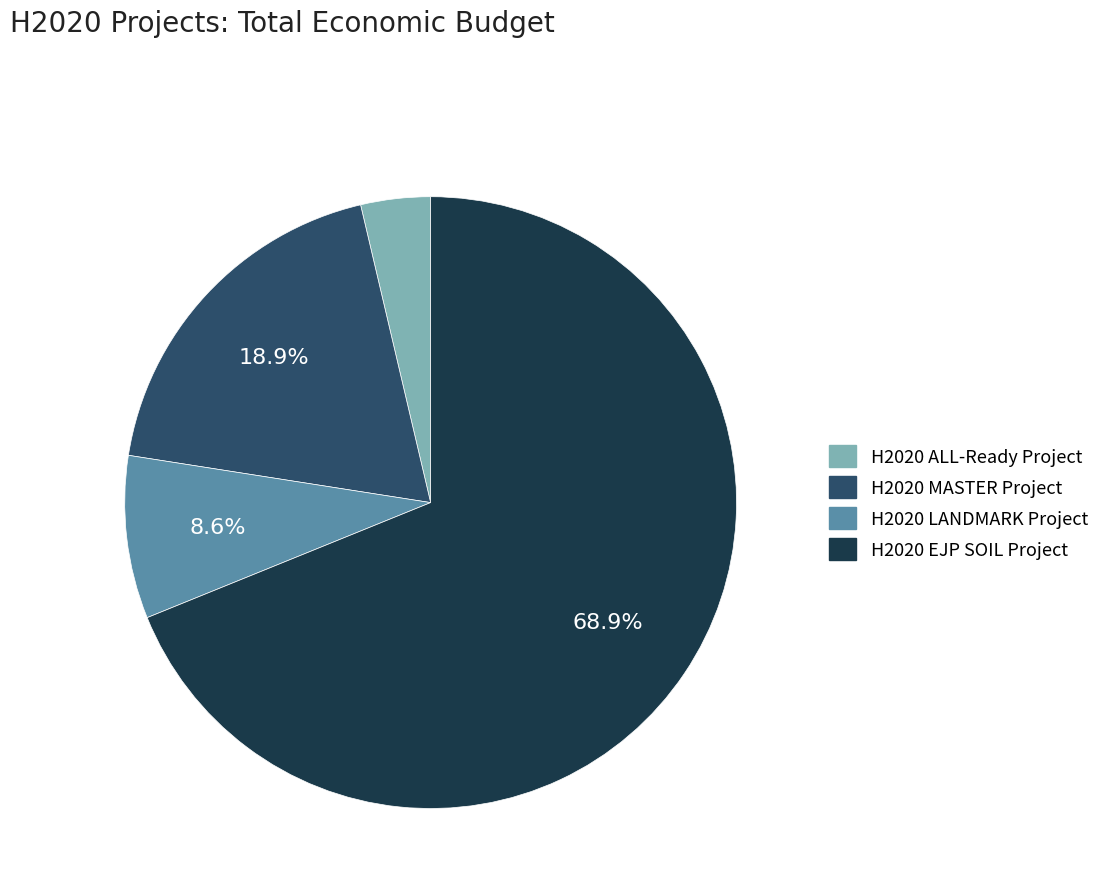

Is there a majority slice in this chart?

Yes